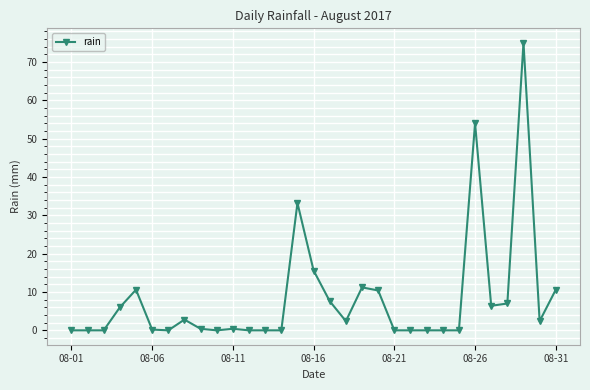

What is the maximum value shown in the chart?

75.0